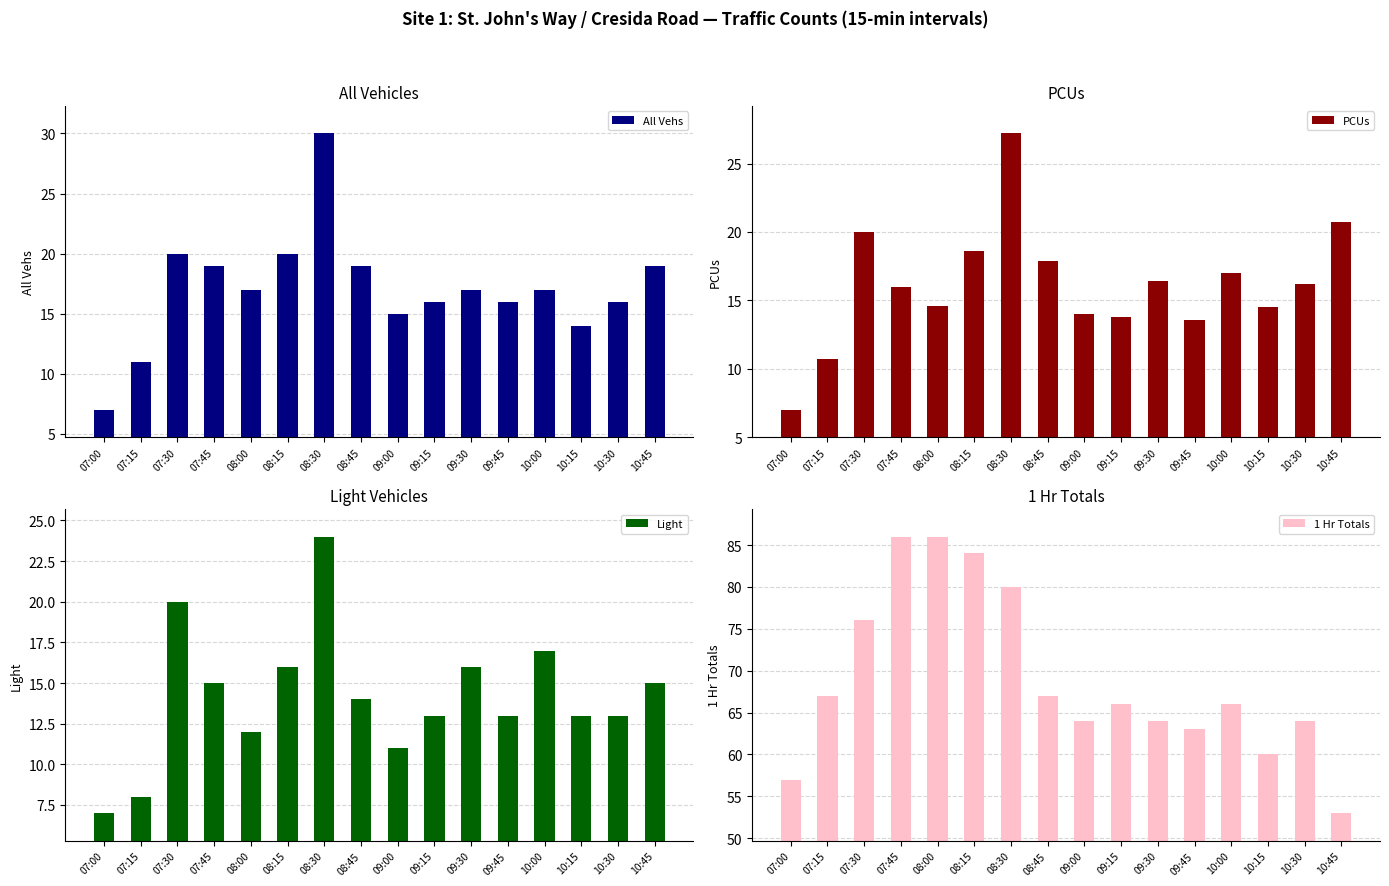

How many data points in All Vehs are less than 17?

7